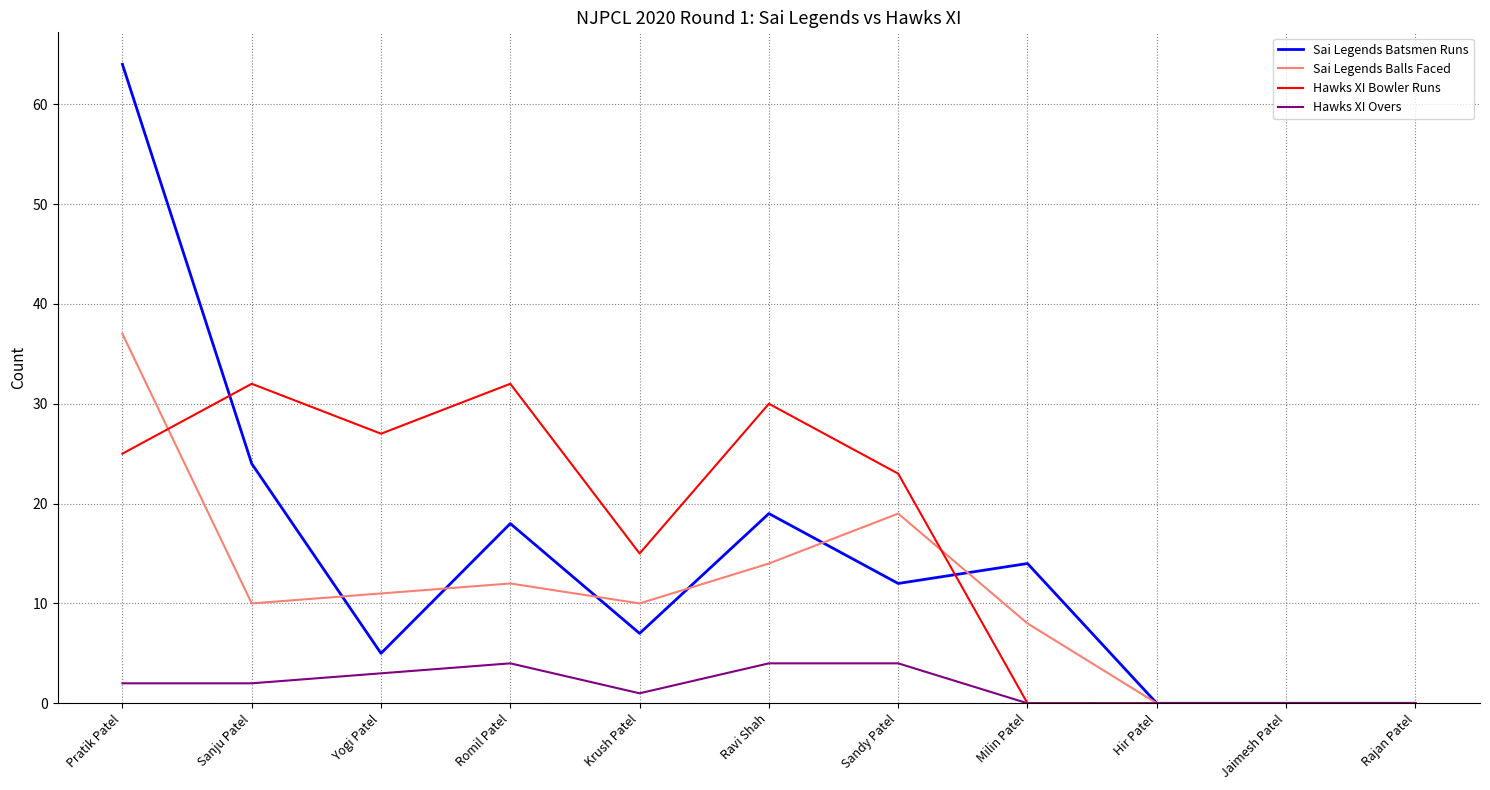

What position from the right is Jaimesh Patel?

2